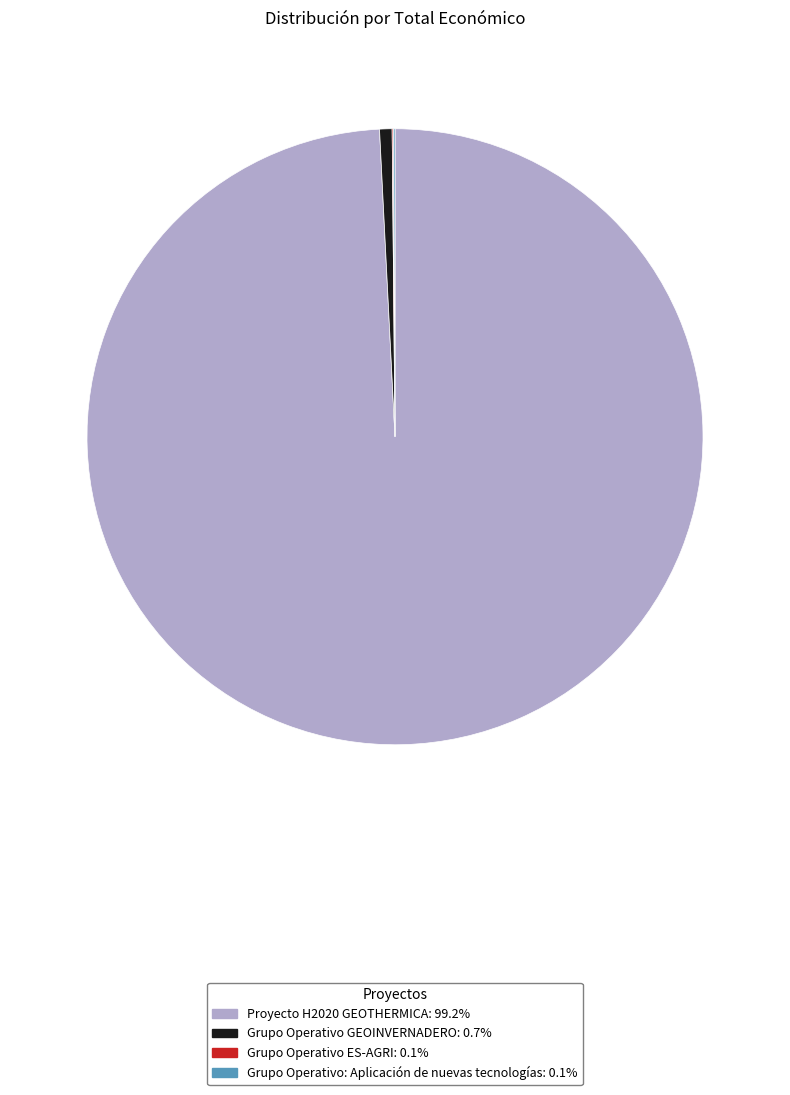

Which slice is the largest?

Proyecto H2020 GEOTHERMICA